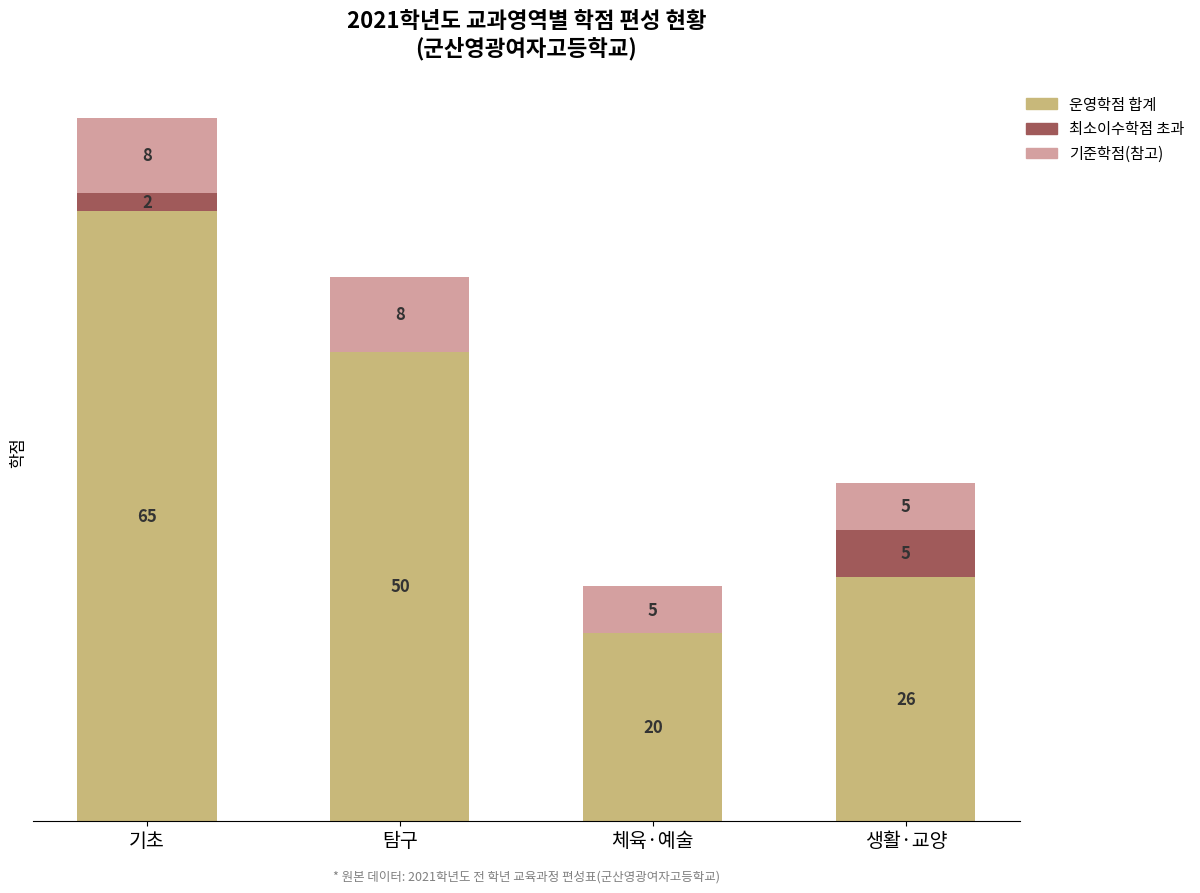

At which category is the sum across all series the highest?

기초